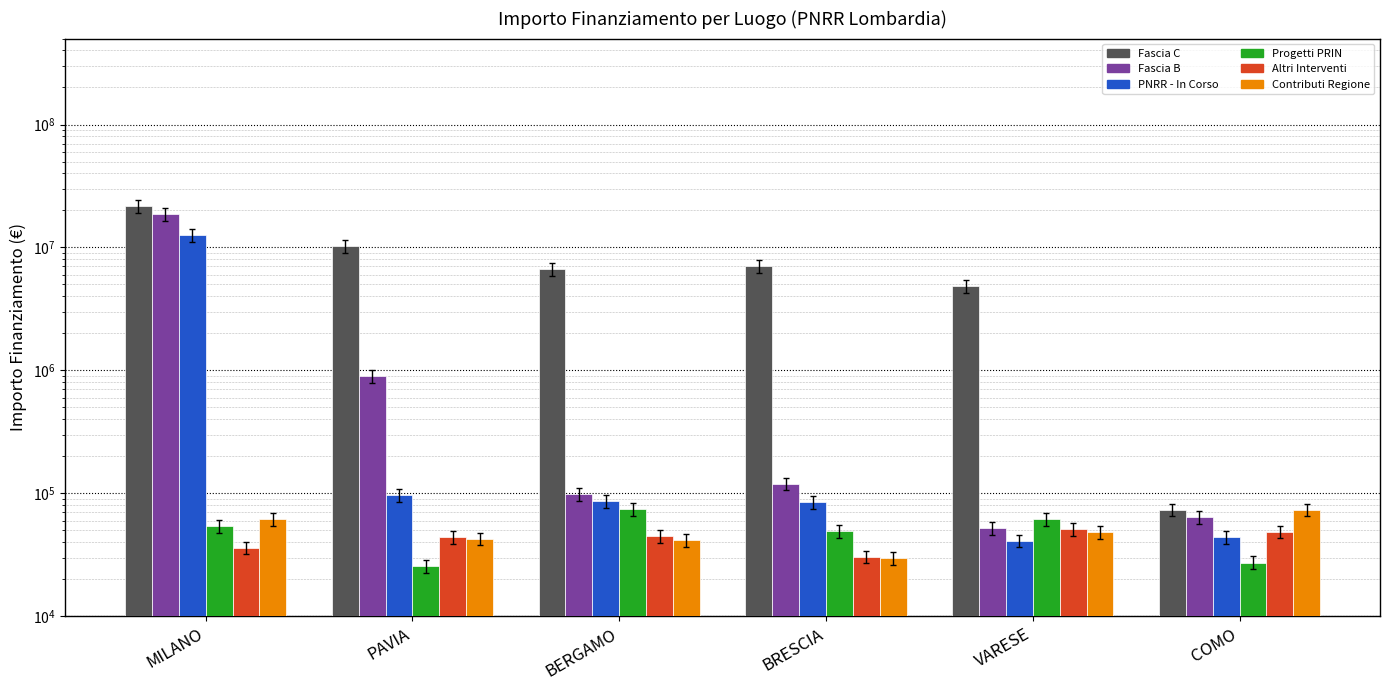

True or false: Contributi Regione has a value of 28885.1 at VARESE.

False